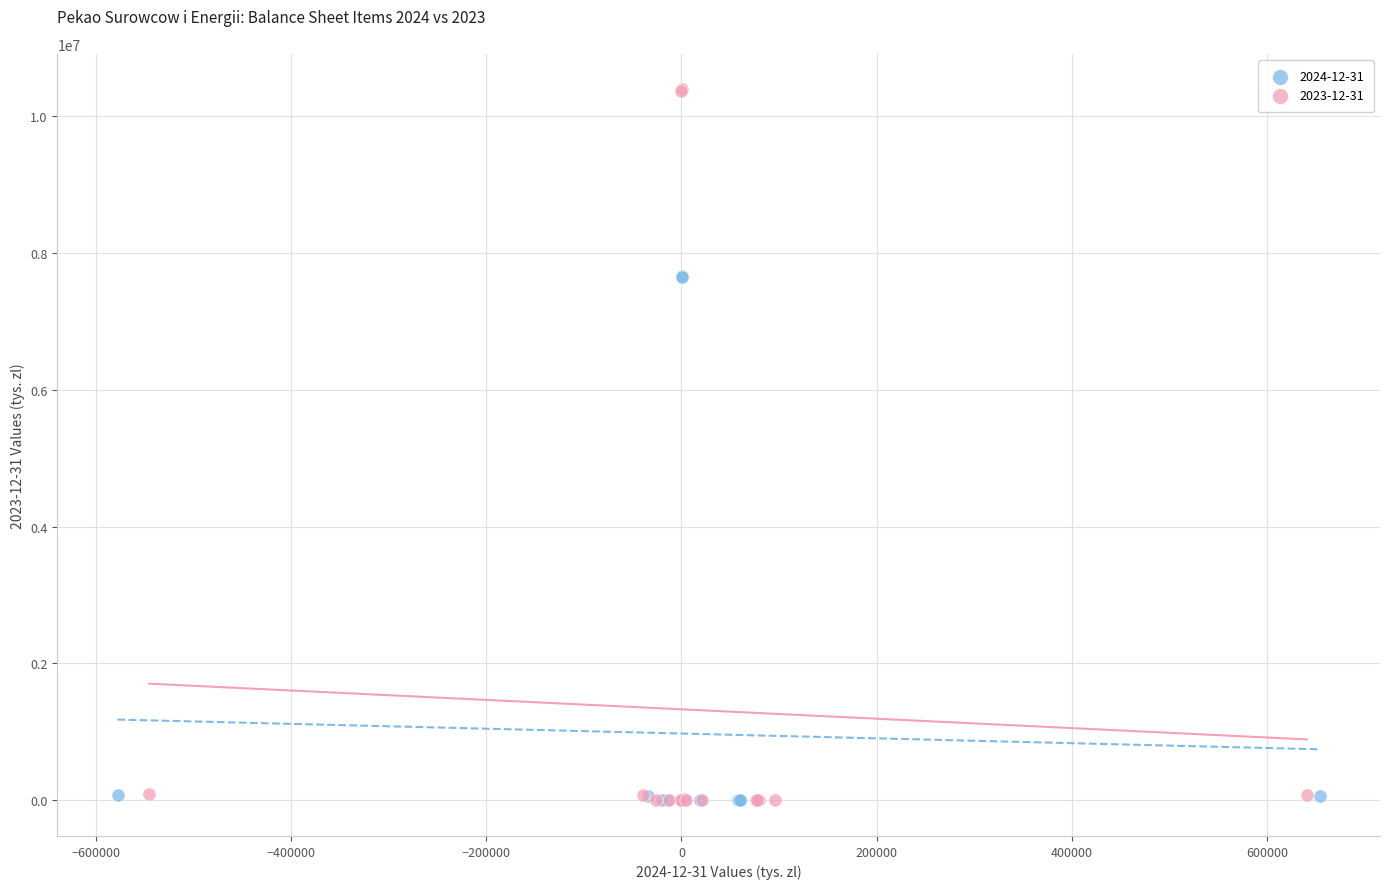

Which series has the largest Y range (max minus min)?

2023-12-31